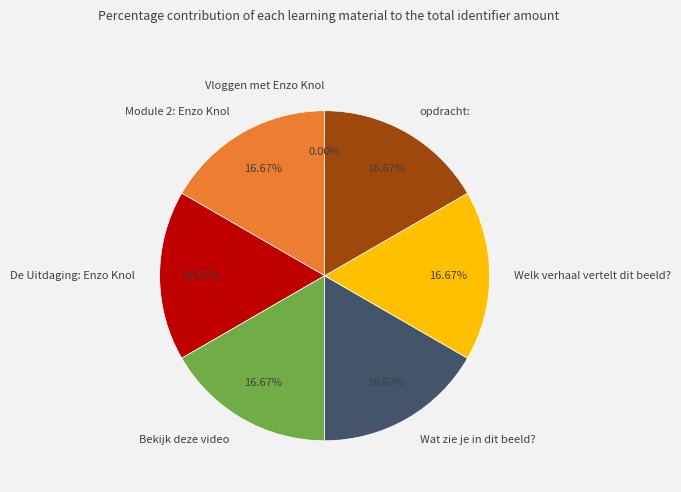

To the nearest percent, what is the combined percentage of Wat zie je in dit beeld? and Welk verhaal vertelt dit beeld??

33%